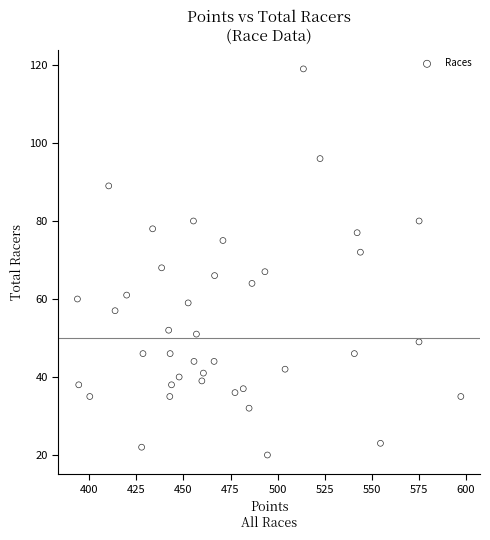

What is the range of Y values (max minus min)?

99